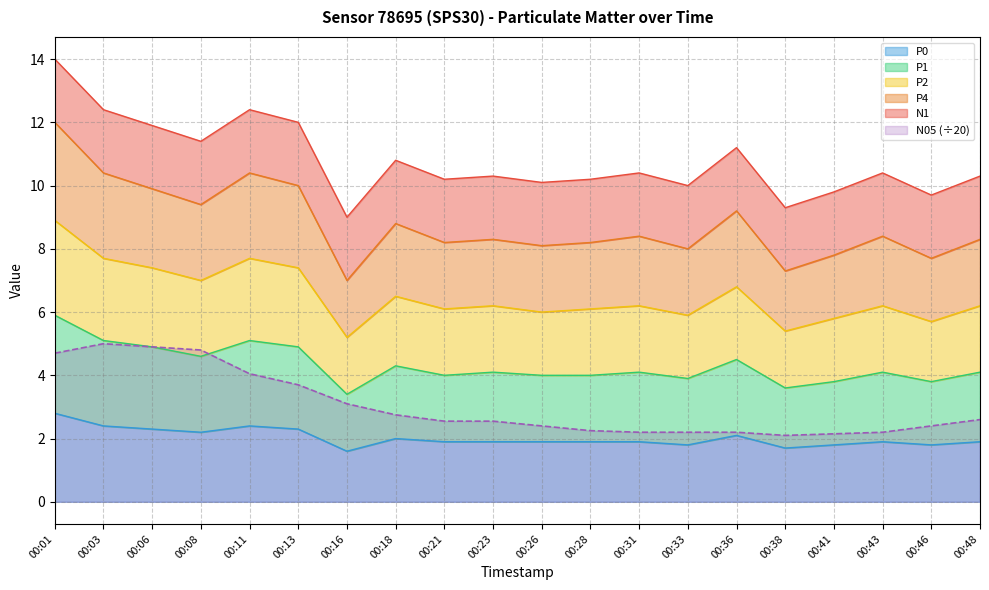

List the labels in order of P4 value, largest first.

00:01, 00:03, 00:11, 00:13, 00:06, 00:08, 00:36, 00:18, 00:31, 00:43, 00:23, 00:48, 00:21, 00:28, 00:26, 00:33, 00:41, 00:46, 00:38, 00:16